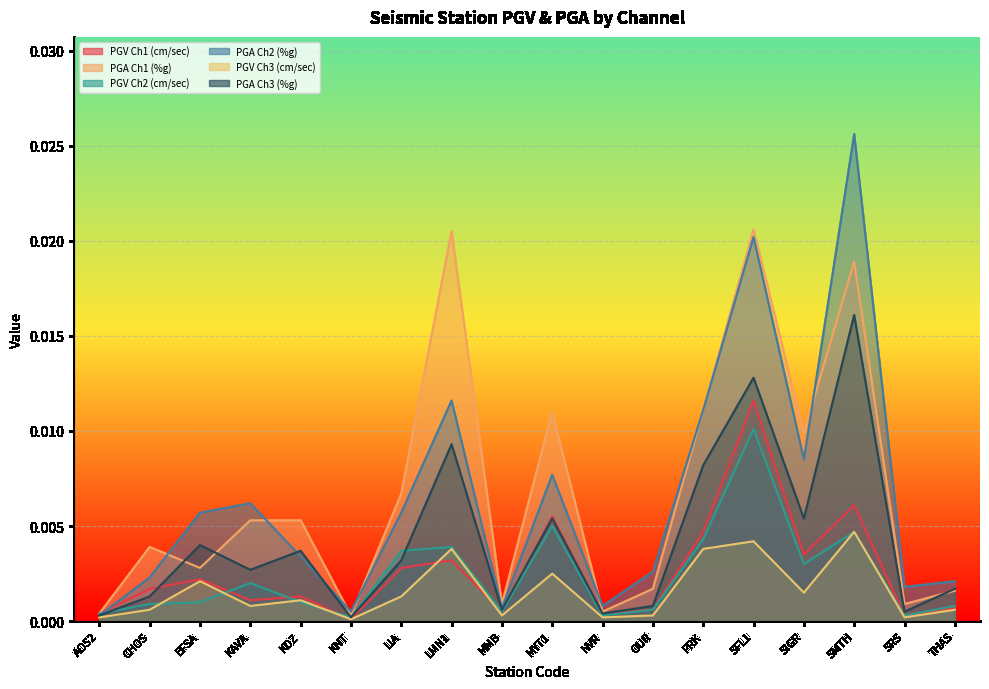

Between EFSA and SRS, which series saw the biggest shift?

PGA Ch2 (%g)